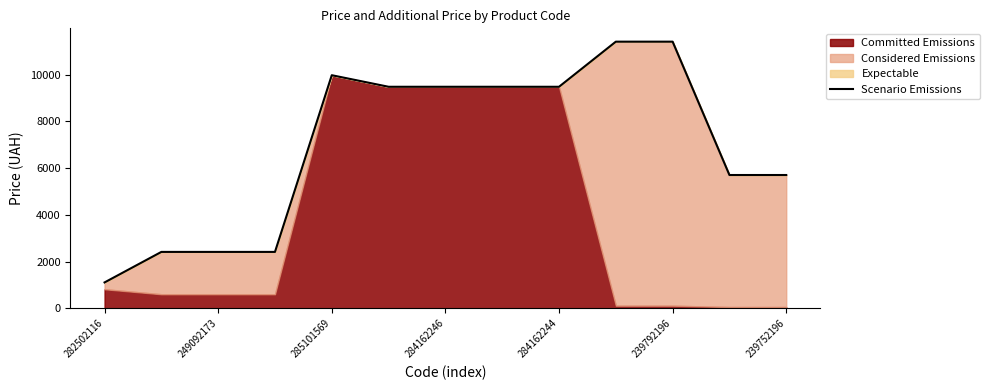

What is the greatest value displayed?

11410.0